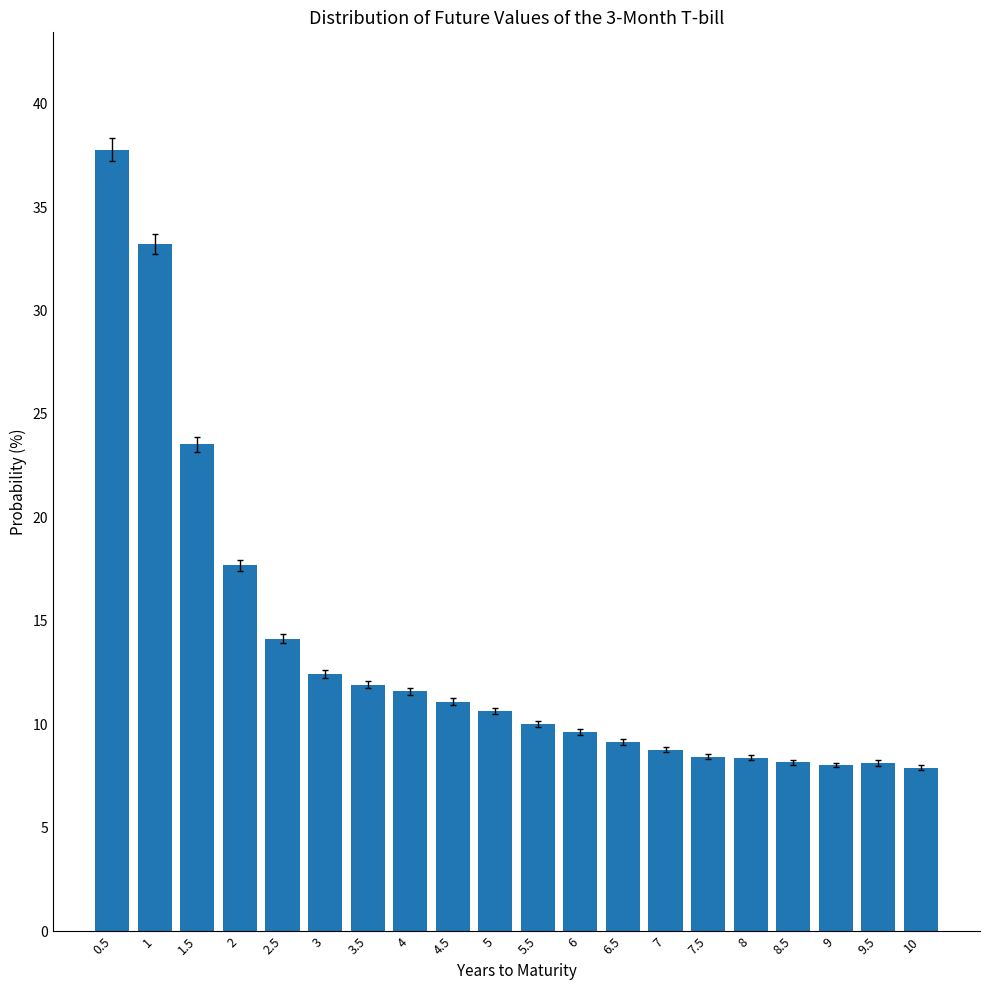

The value at 1.5 is 23.5. True or false?

True